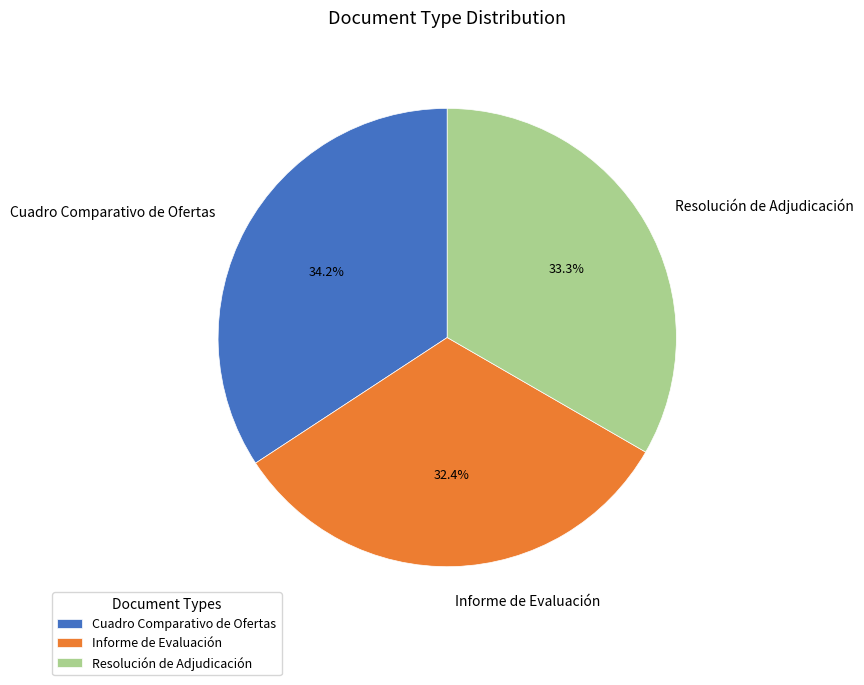

Which slice is the largest?

Cuadro Comparativo de Ofertas